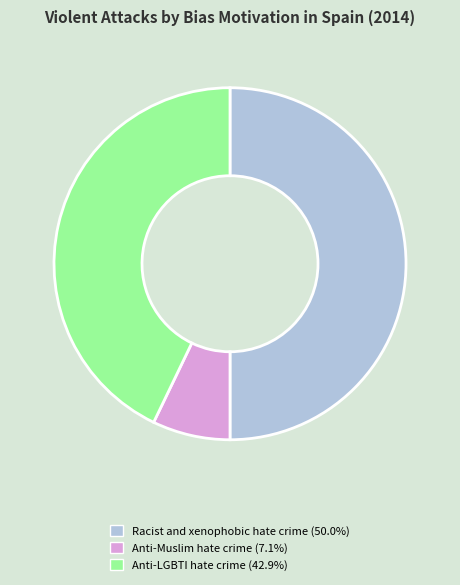

Which category has the biggest portion of the pie?

Racist and xenophobic hate crime